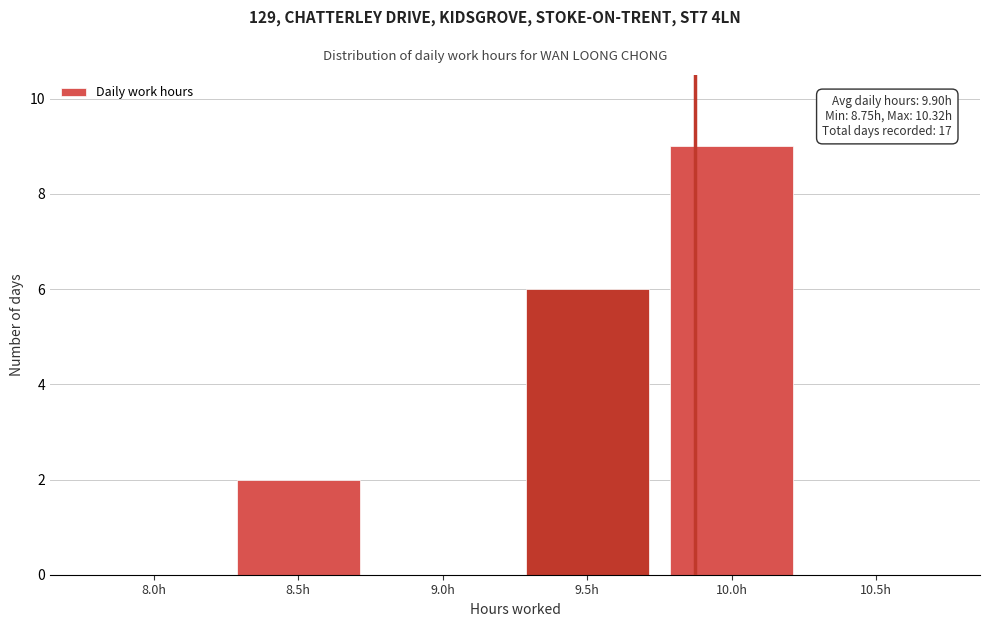

Reading left to right, extract all data points from this chart.

8.0h=0	8.5h=2	9.0h=0	9.5h=6	10.0h=9	10.5h=0